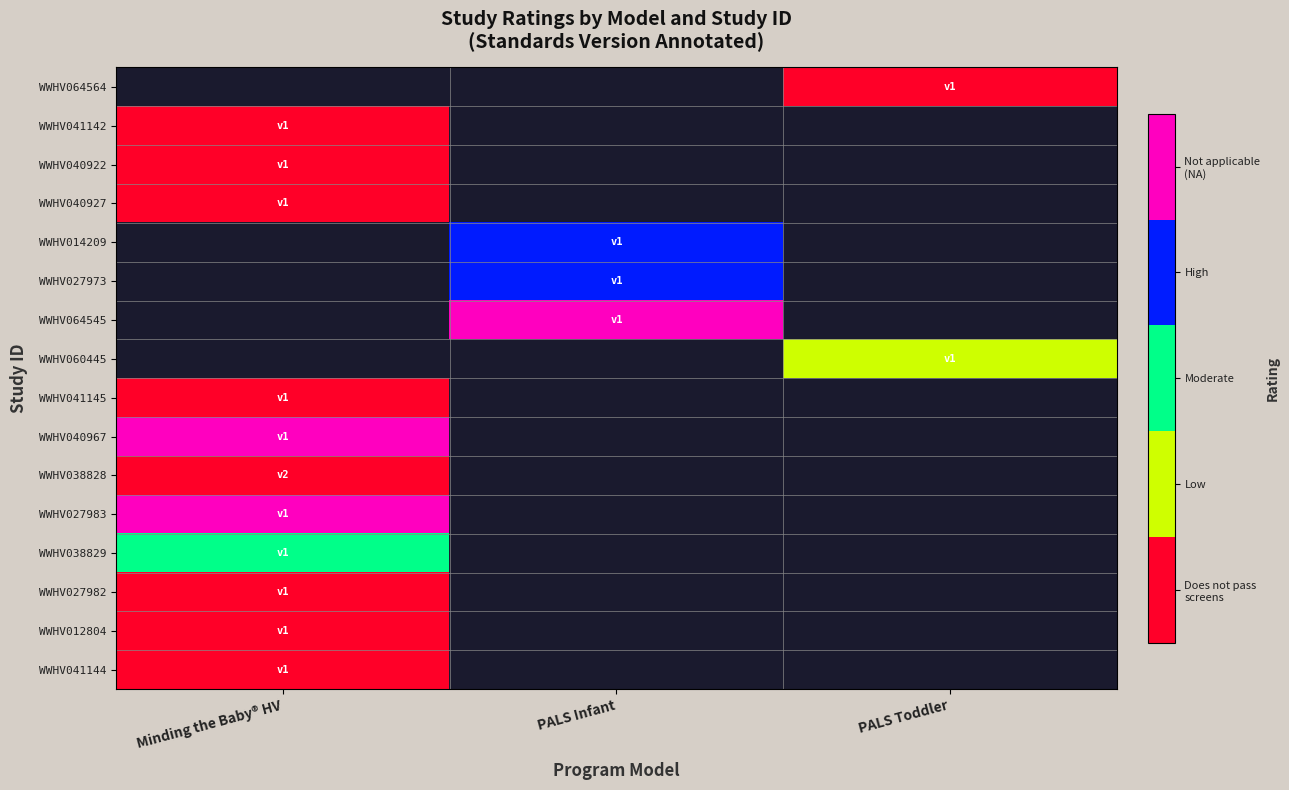

How many categories are shown in the chart?

3